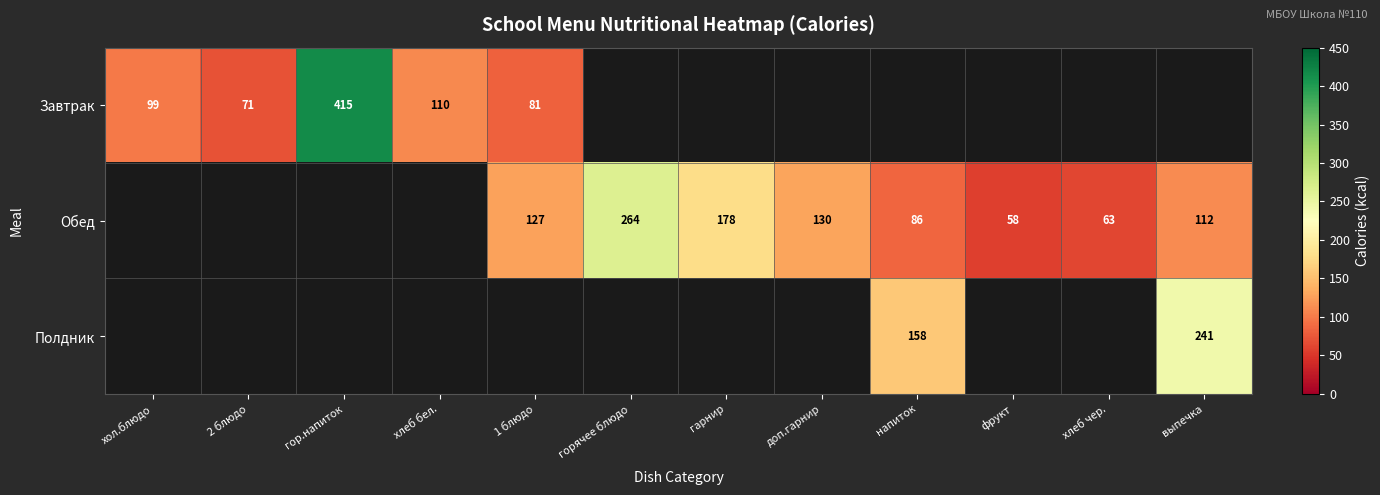

The Полдник series shows 380 at выпечка. True or false?

False